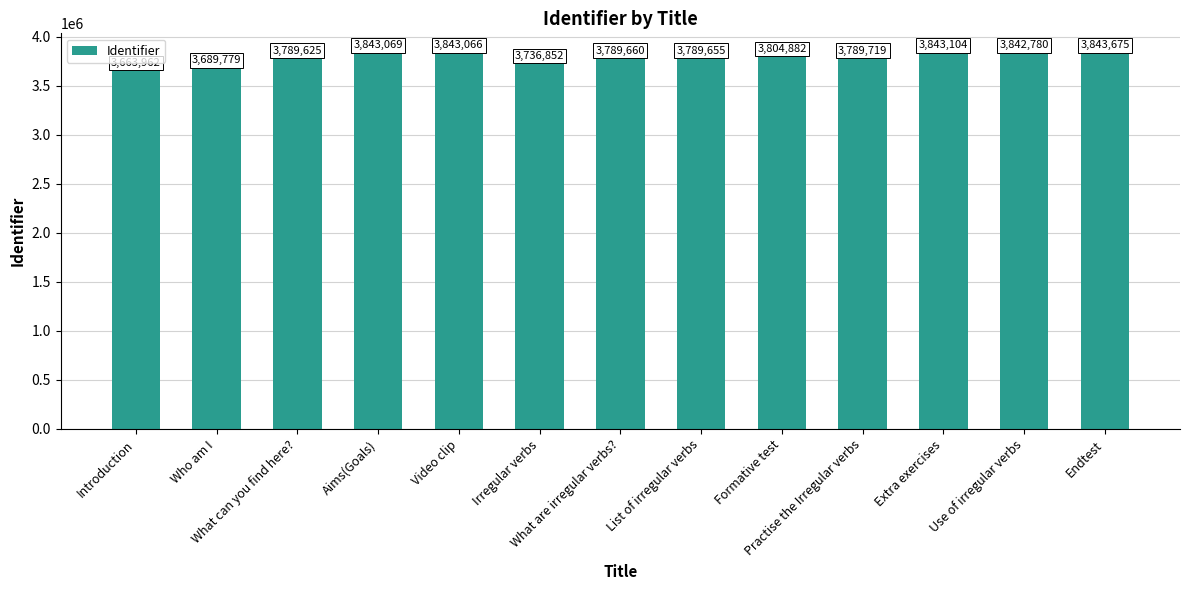

How many data points does each series have?

13